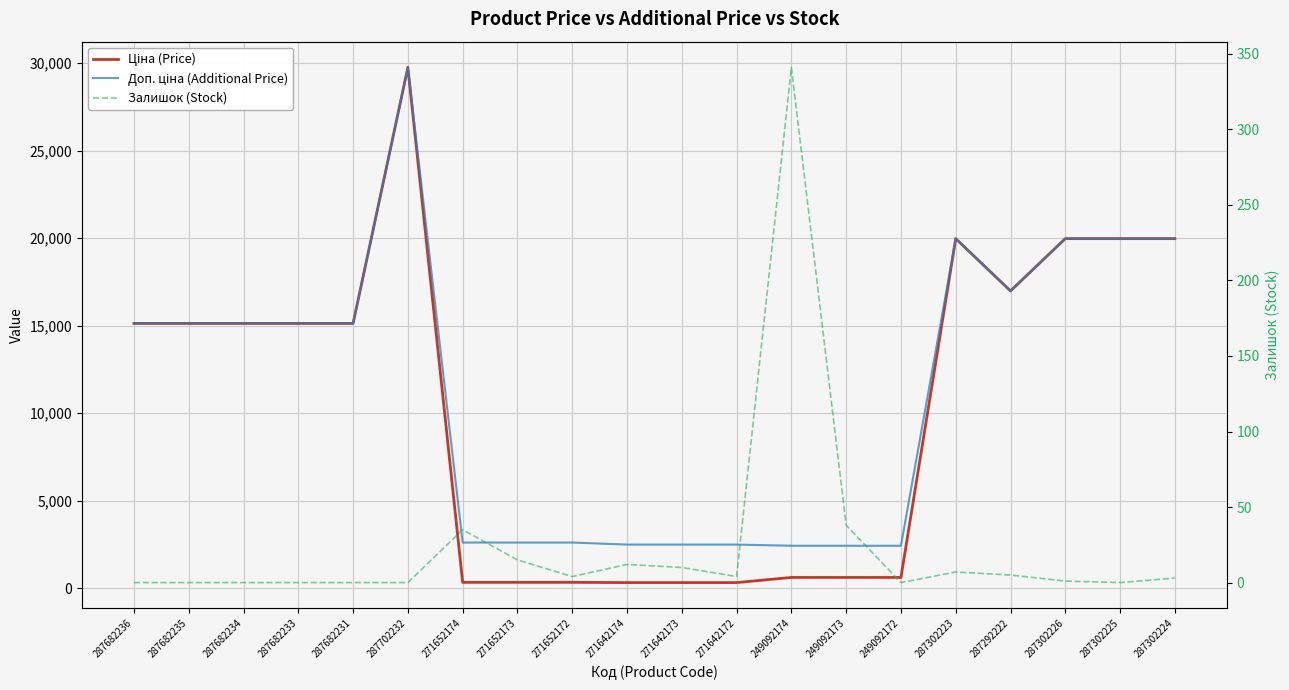

At which category does the chart reach its peak across all series?

287702232